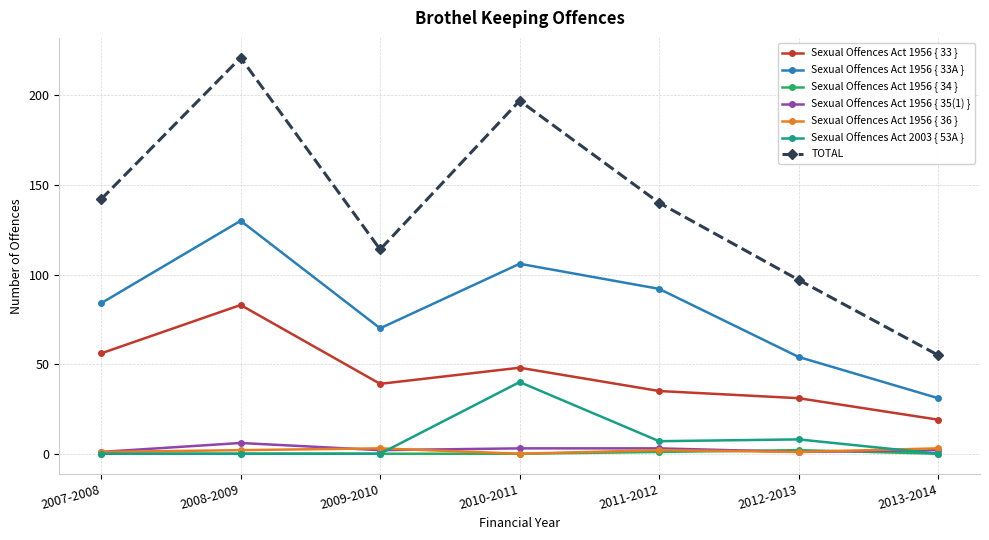

True or false: Sexual Offences Act 1956 { 33 } has more than 0 interior local peaks.

True